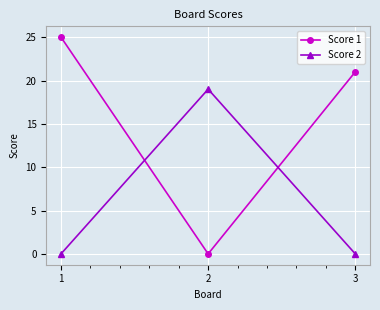

Rank the series at 3 from lowest to highest value.

Score 2, Score 1